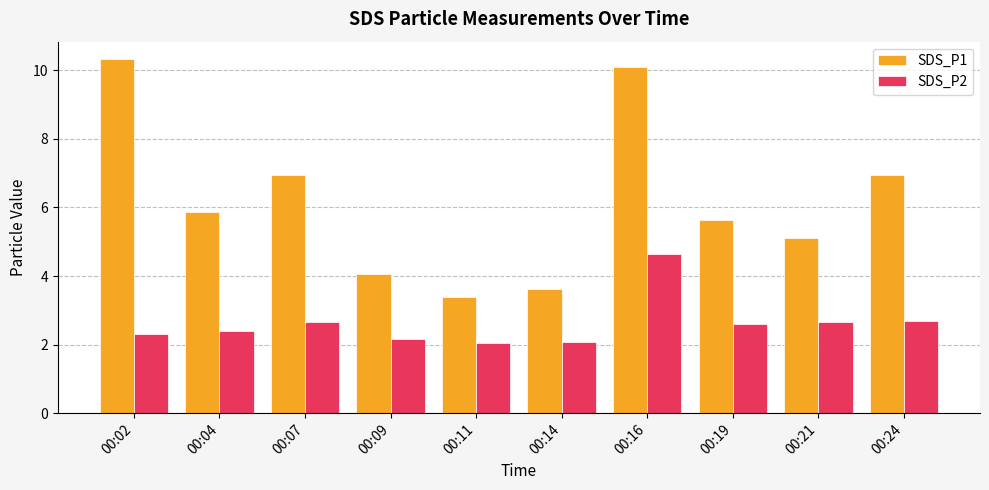

Rank the series by their average value, from highest to lowest.

SDS_P1, SDS_P2